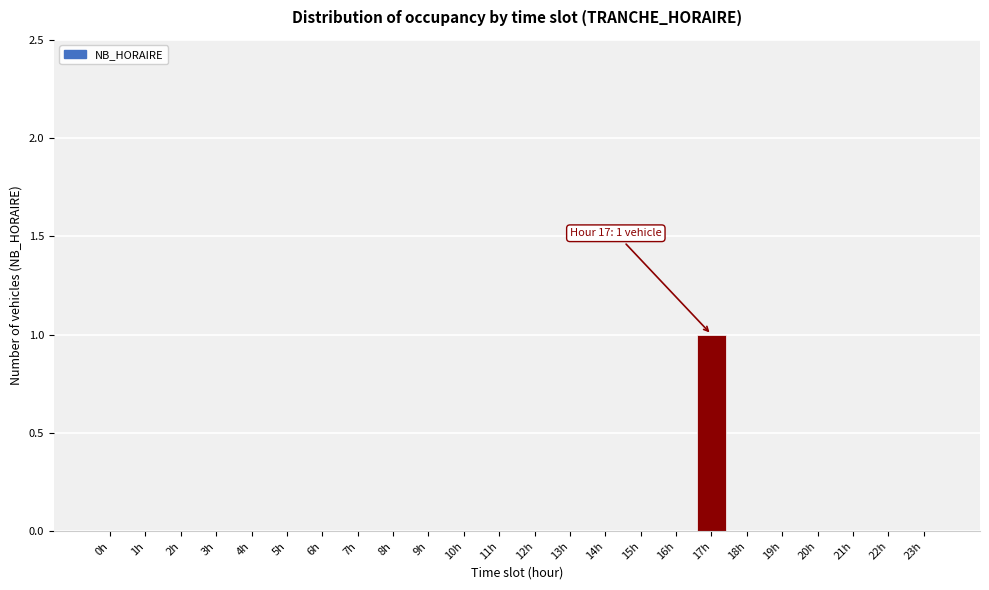

Reading right to left, transcribe all the data shown in this chart.

23h=0	22h=0	21h=0	20h=0	19h=0	18h=0	17h=1	16h=0	15h=0	14h=0	13h=0	12h=0	11h=0	10h=0	9h=0	8h=0	7h=0	6h=0	5h=0	4h=0	3h=0	2h=0	1h=0	0h=0